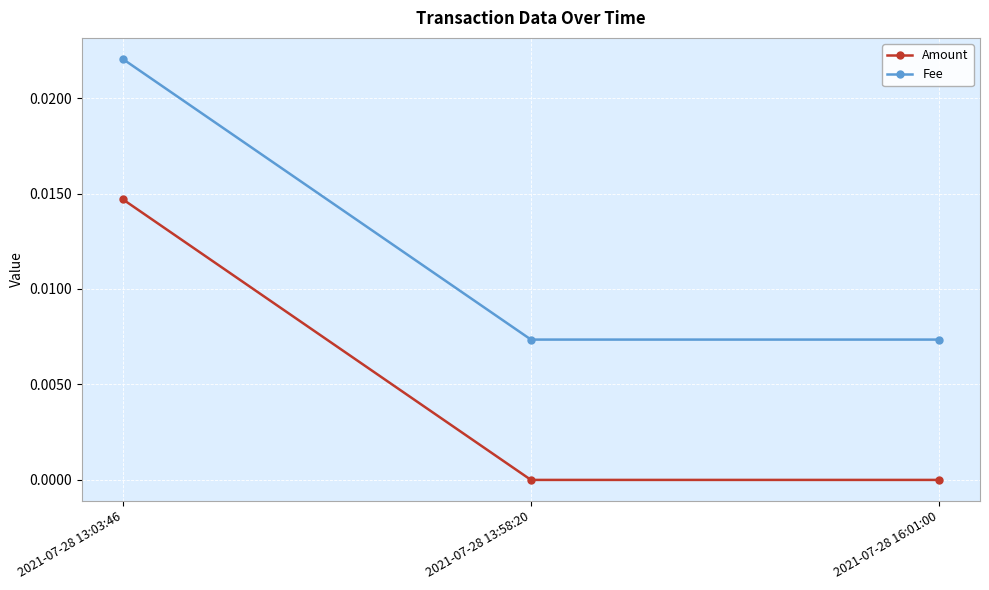

At which category does the chart reach its peak across all series?

2021-07-28 13:03:46